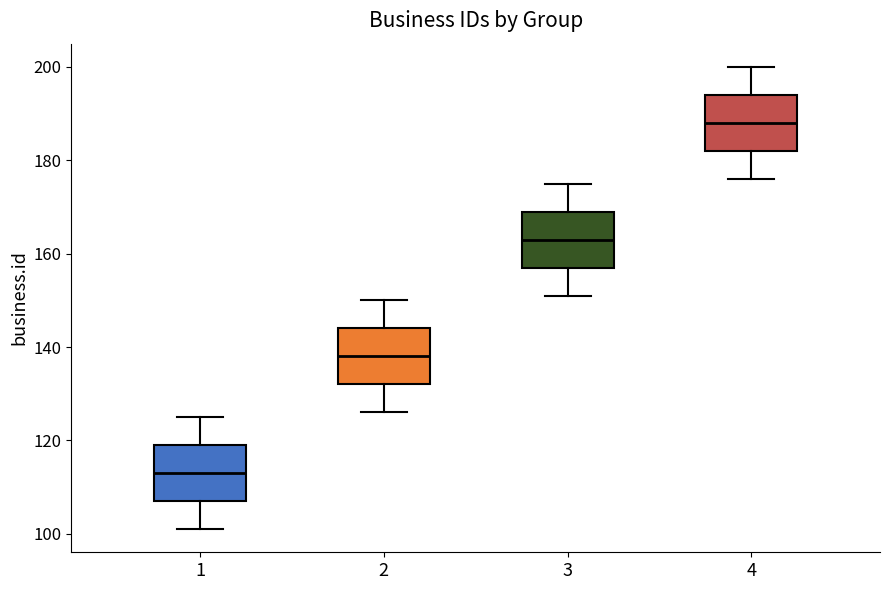

Reading left to right, transcribe this box plot: for each box, give where its median line is, the range the box spans, and where its two whiskers end, as read against the y-axis. The values are not printed on the chart, so give them approximately, as read against the axis.

1: median 114, box 108 to 120, whiskers 102 to 126
2: median 138, box 132 to 144, whiskers 126 to 150
3: median 164, box 158 to 170, whiskers 152 to 176
4: median 188, box 182 to 194, whiskers 176 to 200